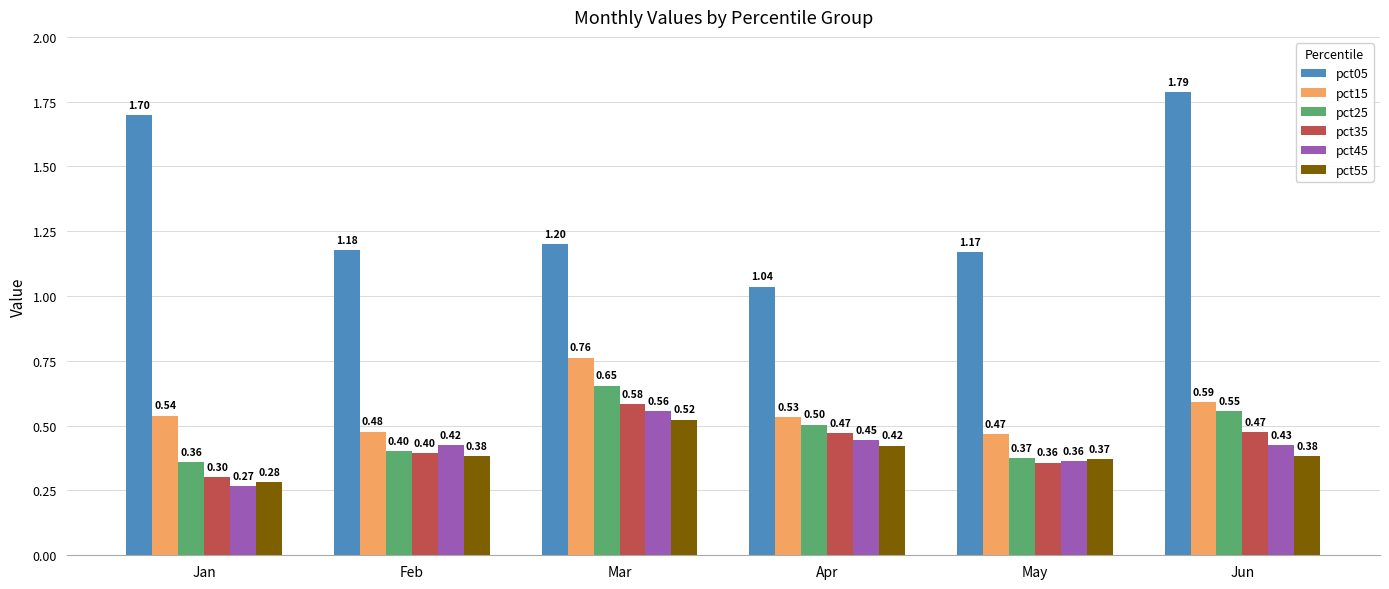

What is the sum of the pct15 values at Mar and Jun?

1.4